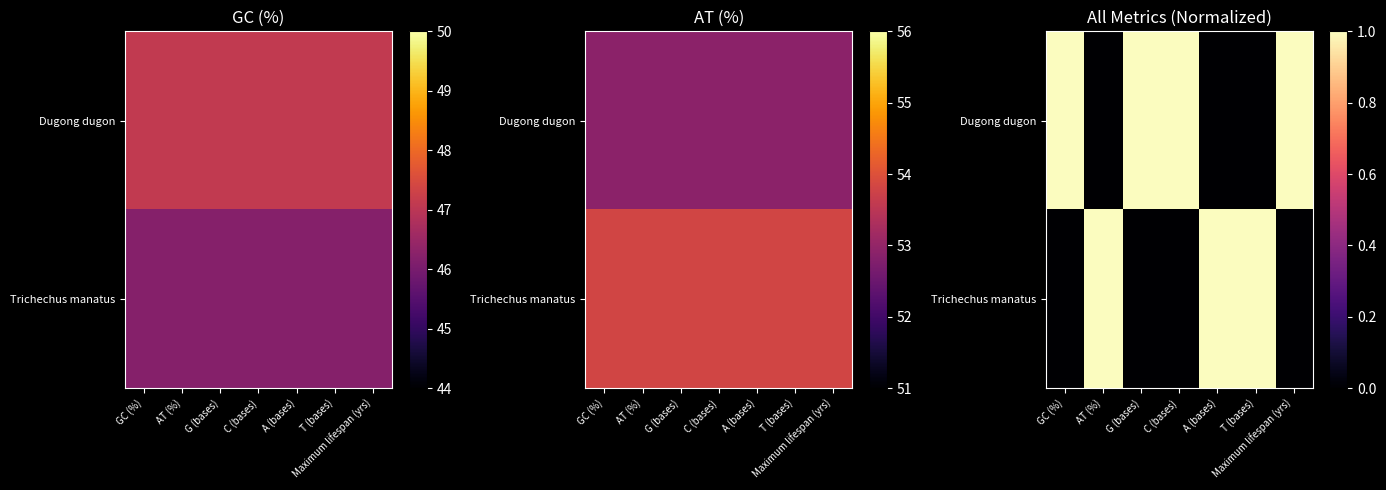

Between C (bases) and A (bases), which series saw the biggest shift?

Trichechus manatus